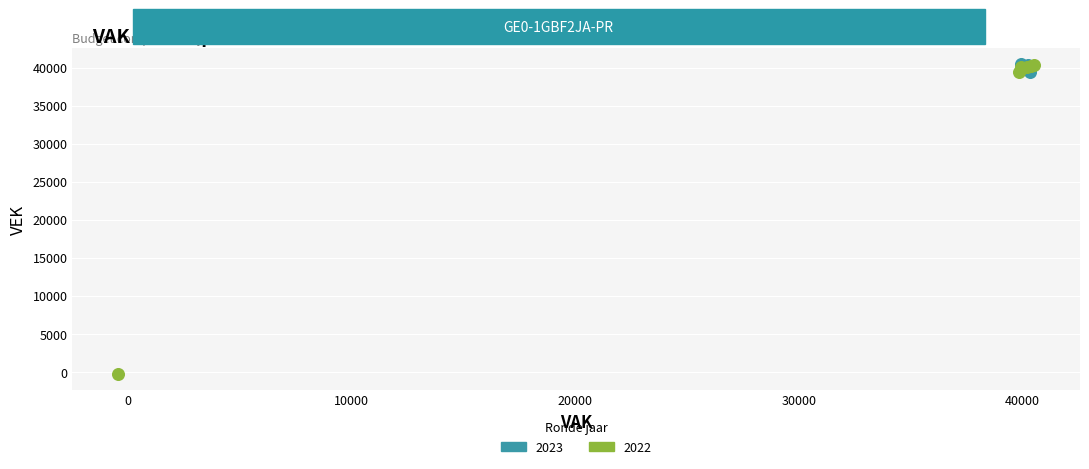

Which series has the widest spread of Y values?

2022